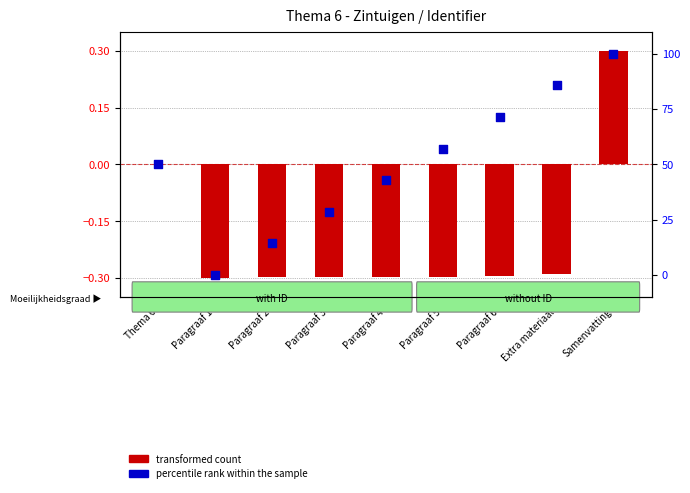

Which series contains the lowest Y value?

transformed count